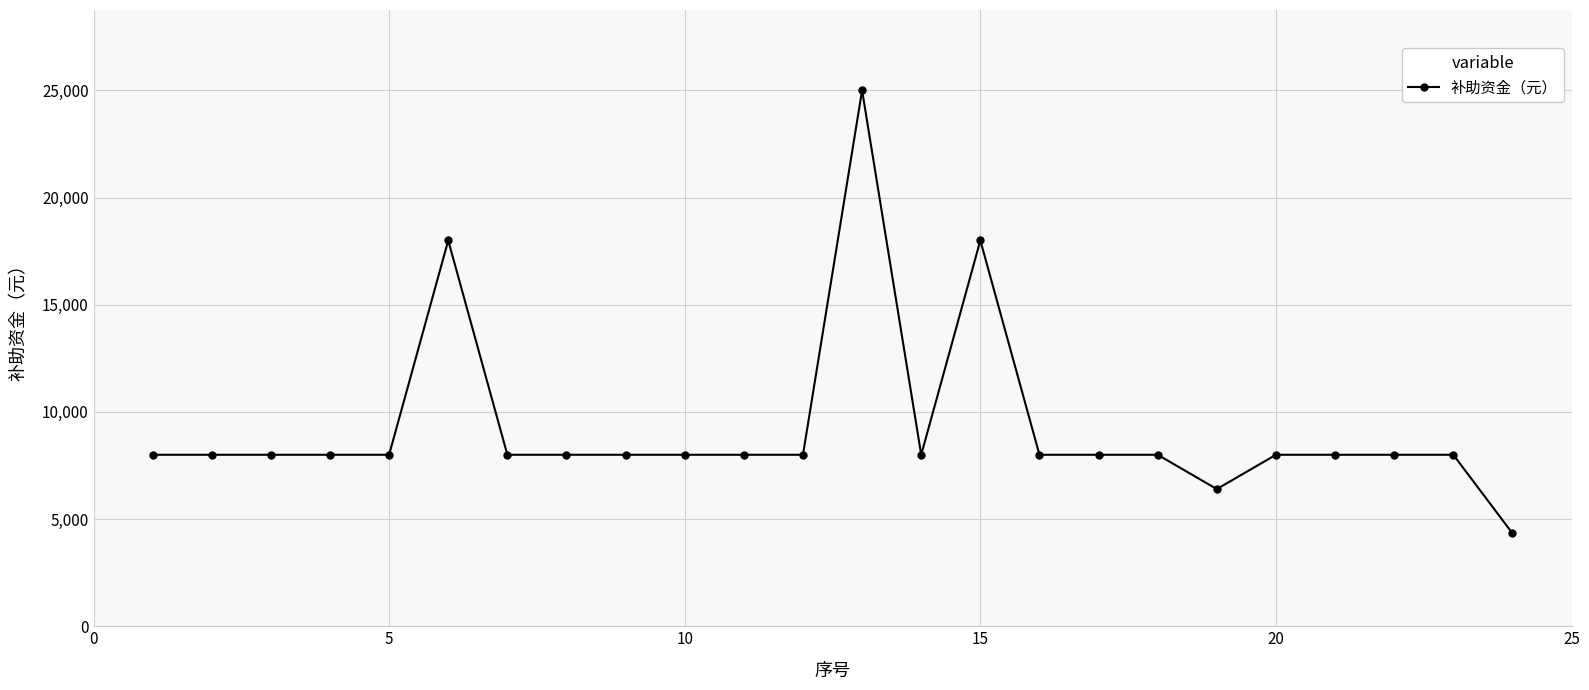

Count the number of data series in this chart.

1